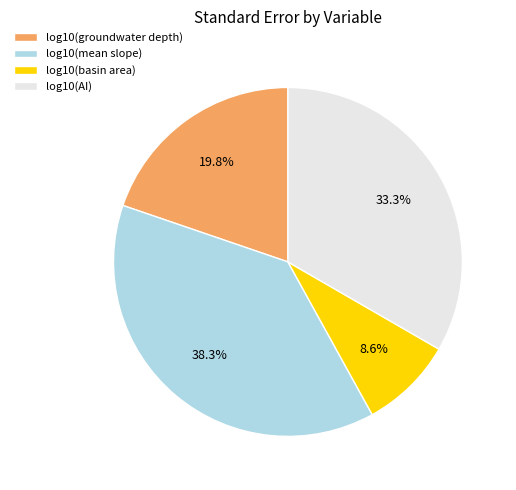

What portion of the pie excludes log10(mean slope)?

61.7%